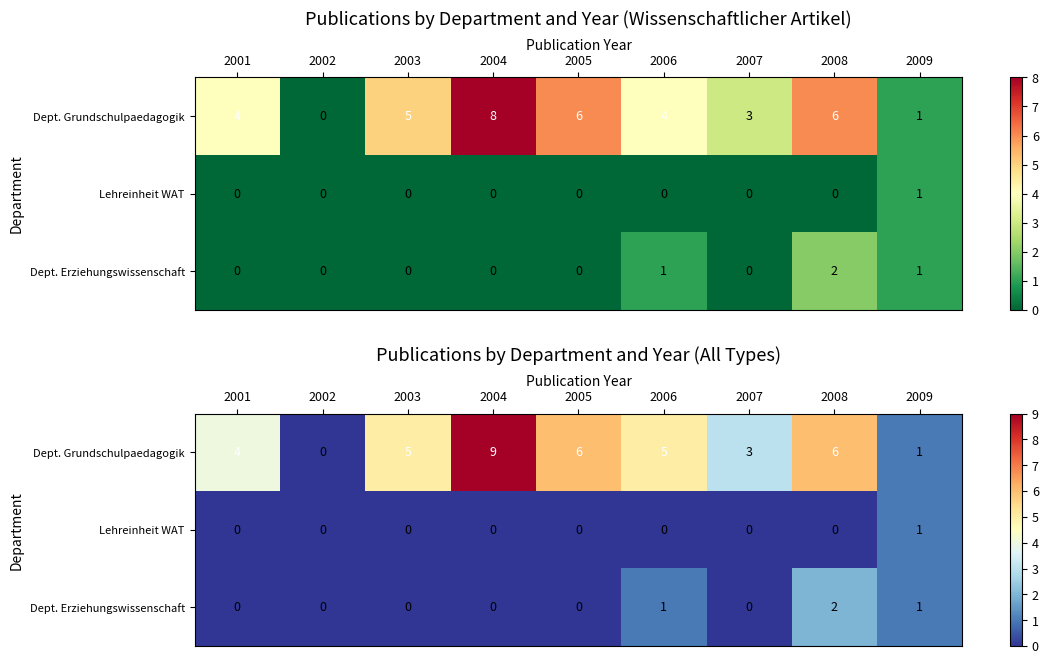

At which category is the sum across all series the highest?

2004